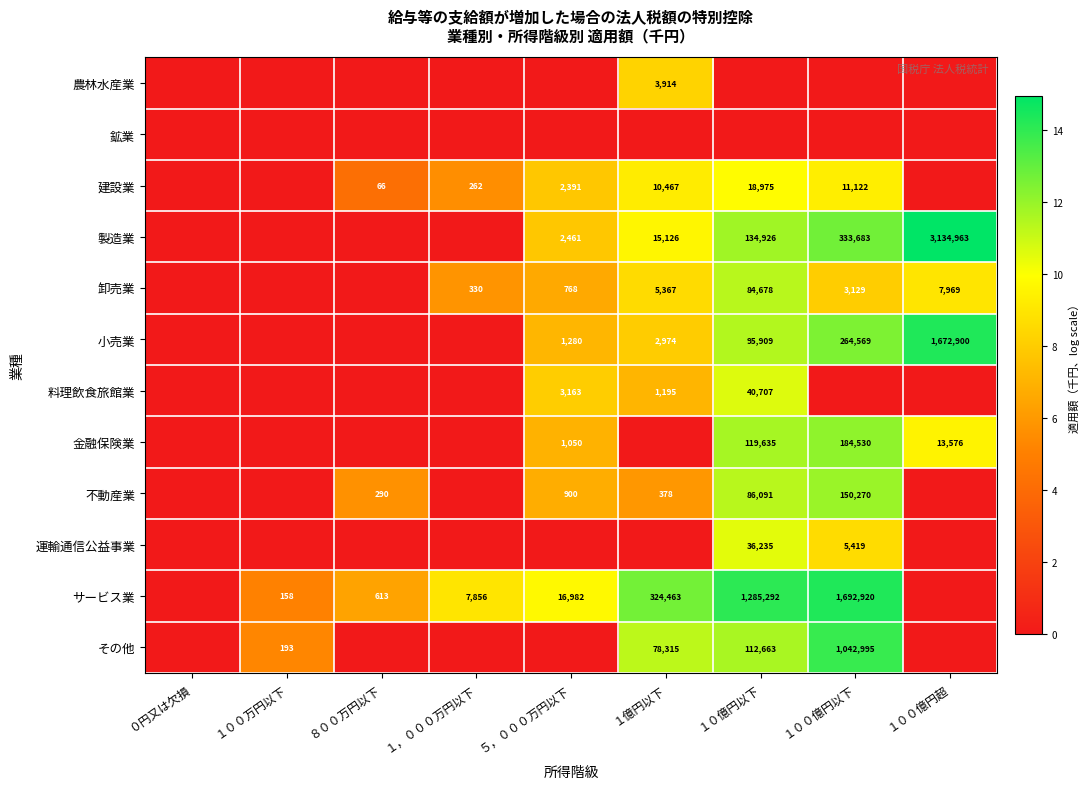

Is it true that 卸売業 equals 7969 at １００億円超?

True